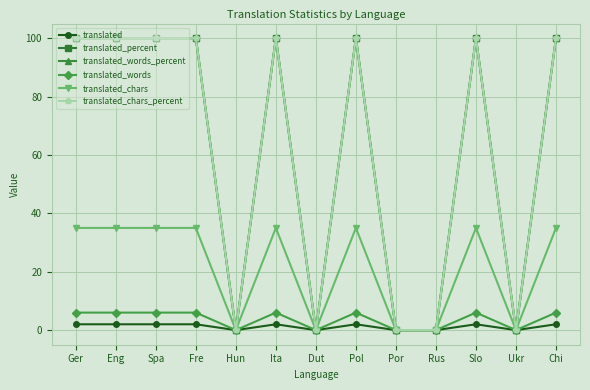

What is the sum of the translated_words_percent values at Spa and Ukr?

100